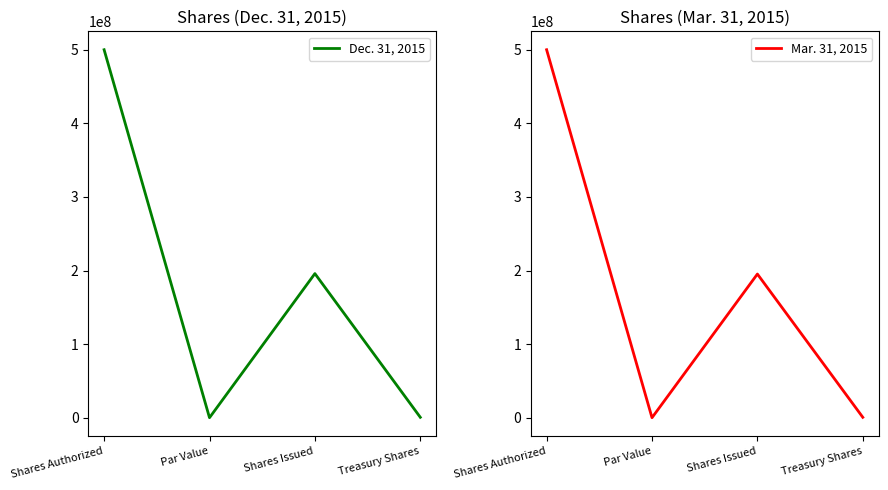

What is the maximum value for Dec. 31, 2015?

500000000